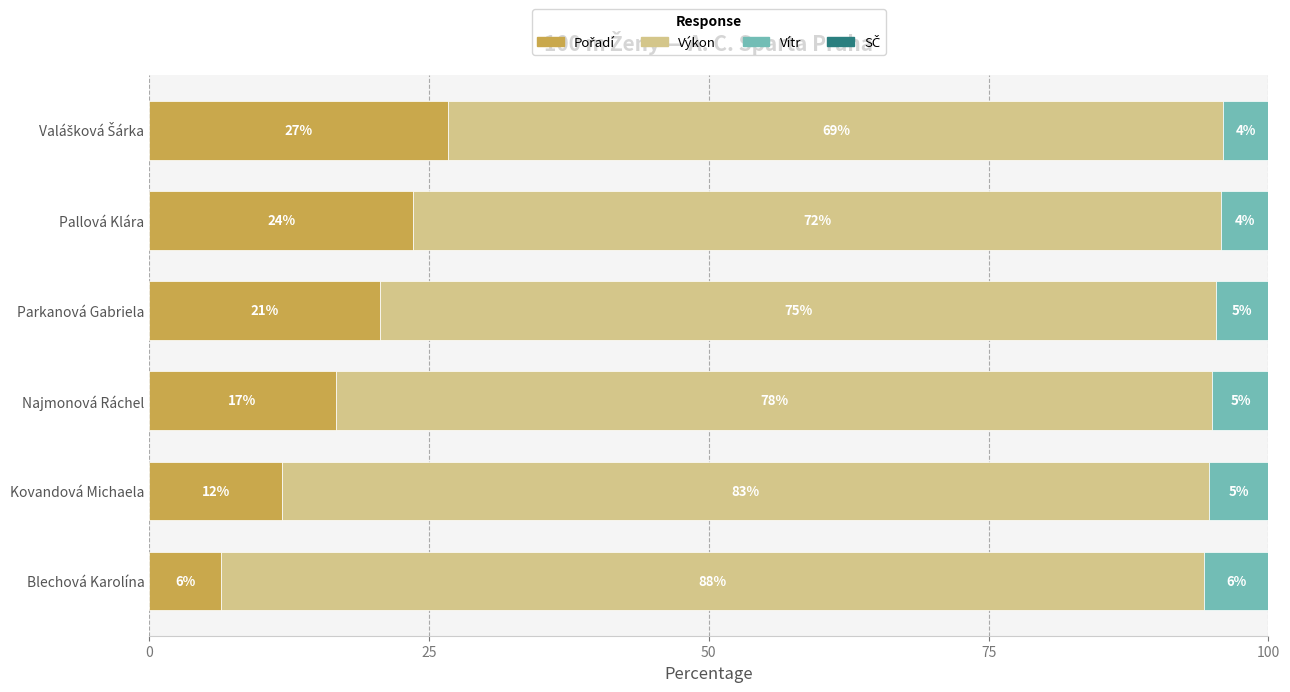

What is the total value across all series at Pallová Klára?

100.0